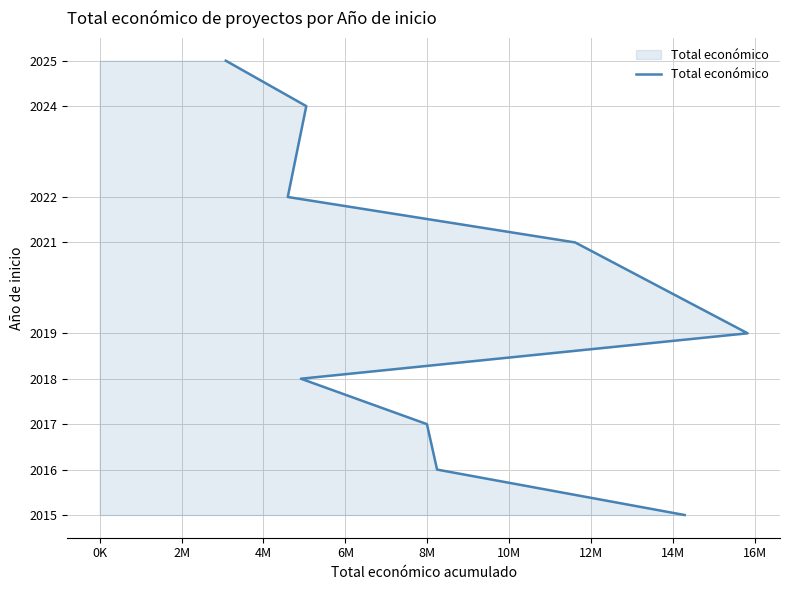

Is it true that the value at 2M is 3161?

False